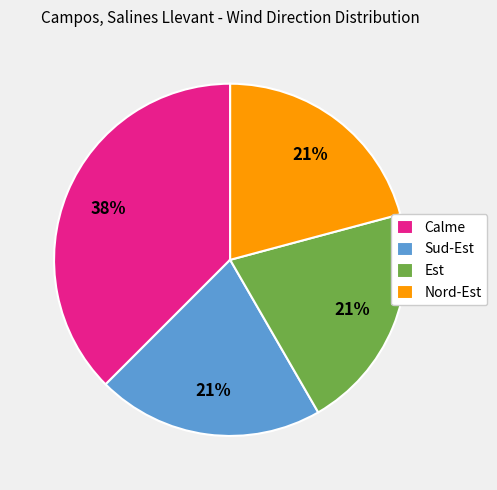

Which slice is the largest?

Calme